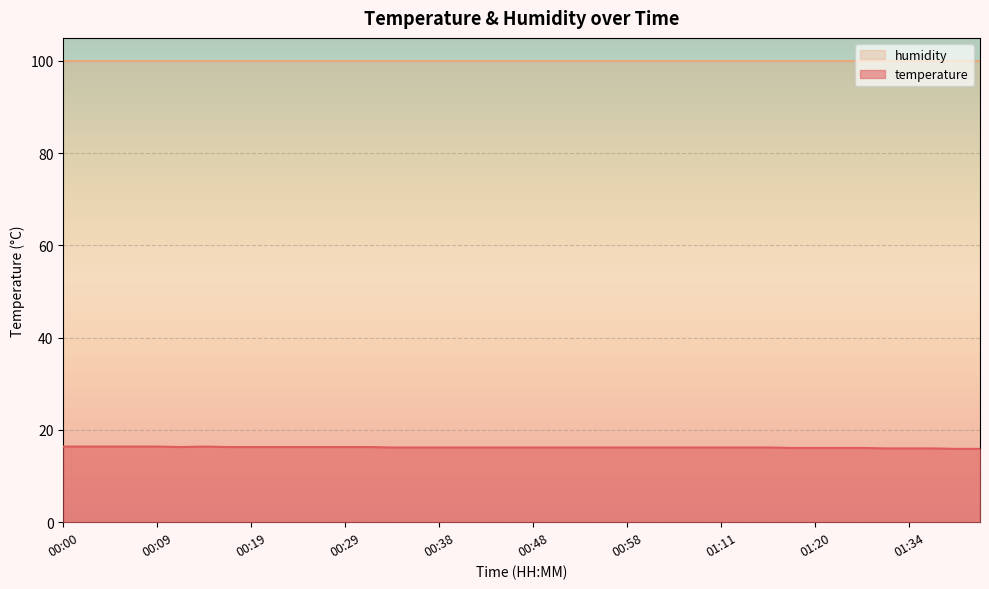

Reading left to right, extract all data points from this chart.

16.4	16.4	16.4	16.4	16.4	16.3	16.4	16.3	16.3	16.3	16.3	16.3	16.3	16.3	16.2	16.2	16.2	16.2	16.2	16.2	16.2	16.2	16.2	16.2	16.2	16.2	16.2	16.2	16.2	16.2	16.2	16.1	16.1	16.1	16.1	16.0	16.0	16.0	15.9	15.9